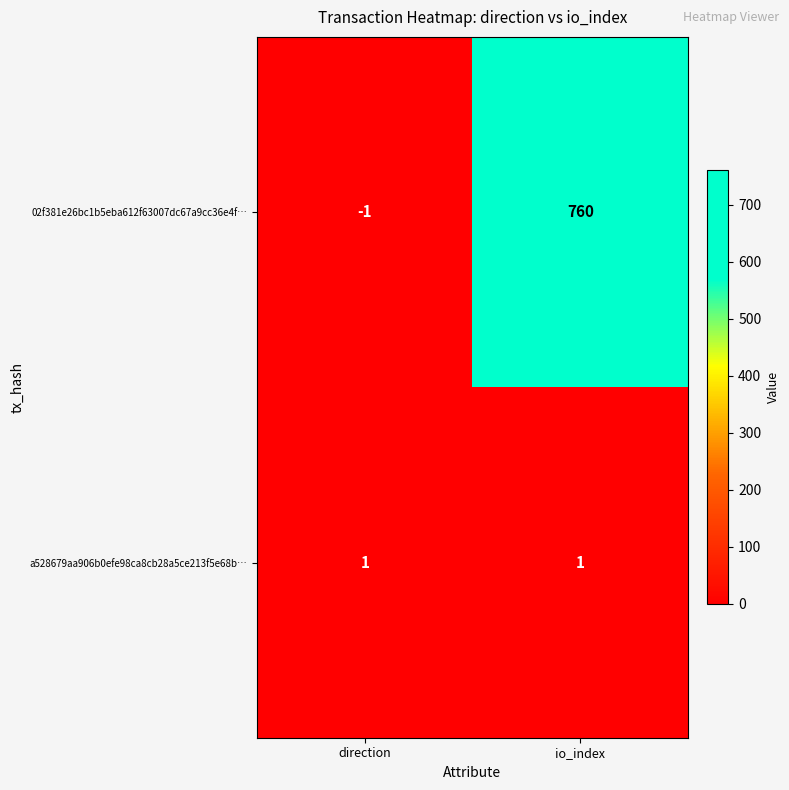

Is it true that a528679aa906b0efe98ca8cb28a5ce213f5e68b… equals 2 at io_index?

False